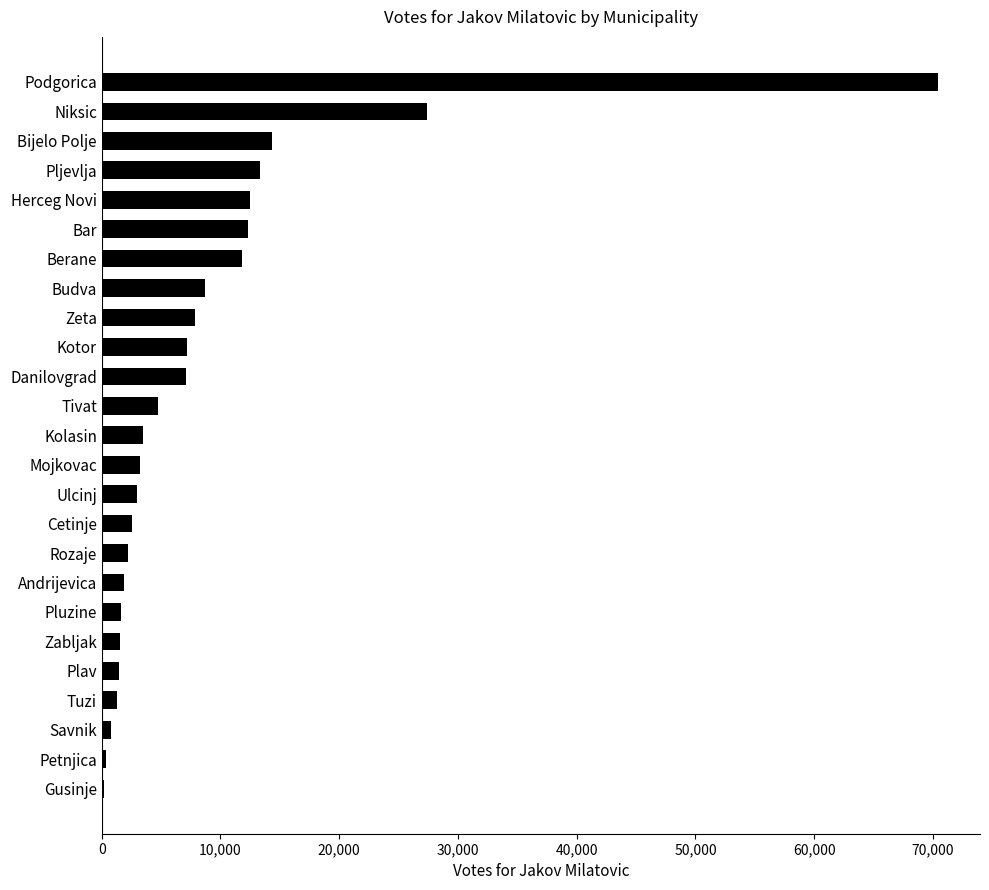

Which category has the highest value across all series?

Podgorica